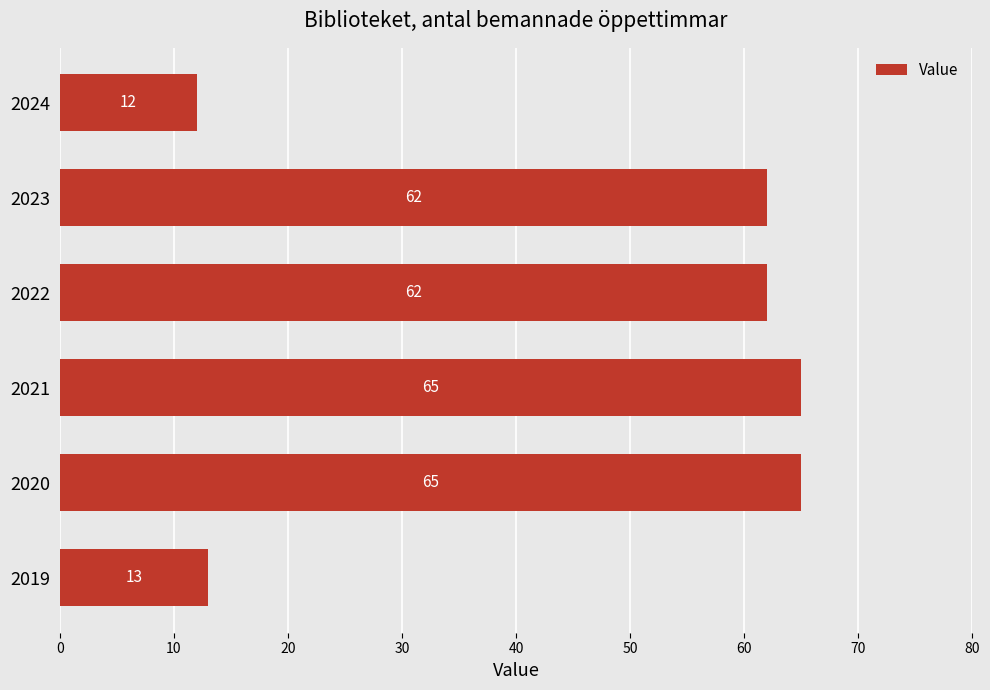

Is it true that the value at 2019 is 6?

False